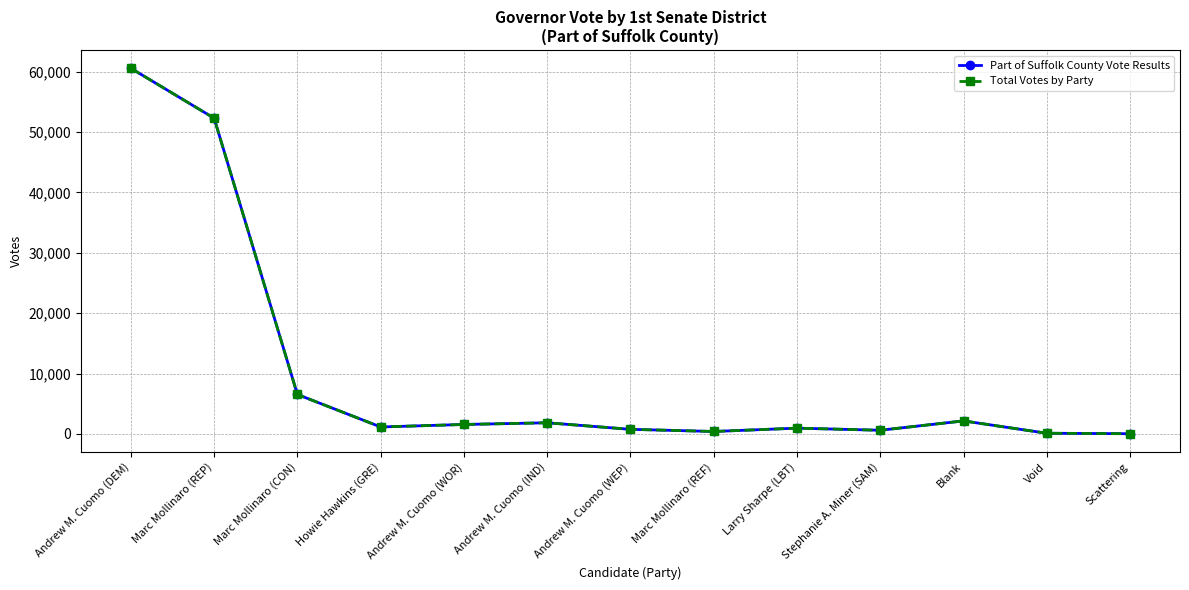

What is the maximum value shown in the chart?

60534